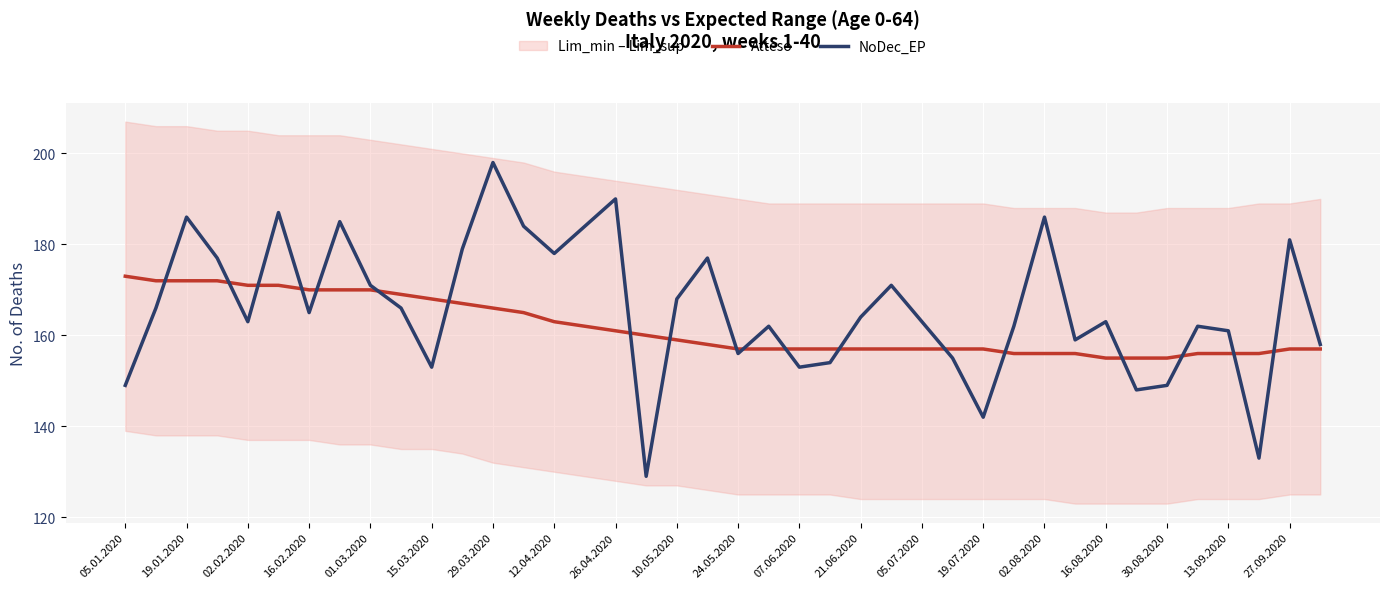

Which series has the largest range (max minus min)?

NoDec_EP